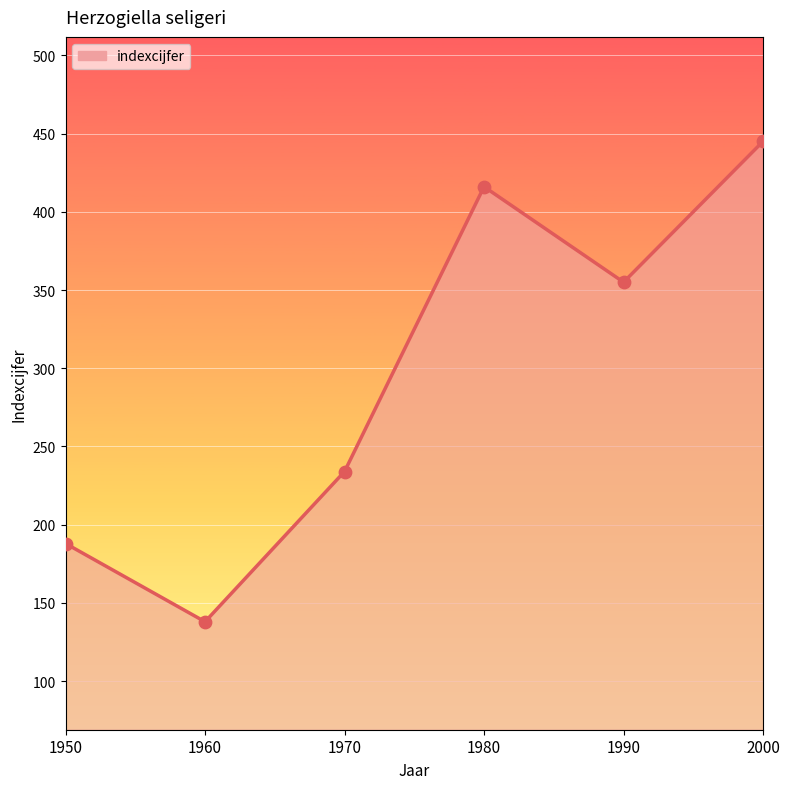

What is the change in value from 1980 to 1990?

-61